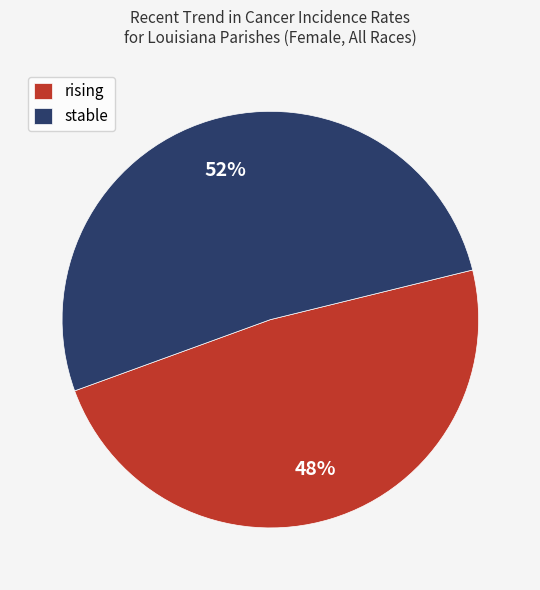

Do rising and stable together represent more than half of the pie?

Yes